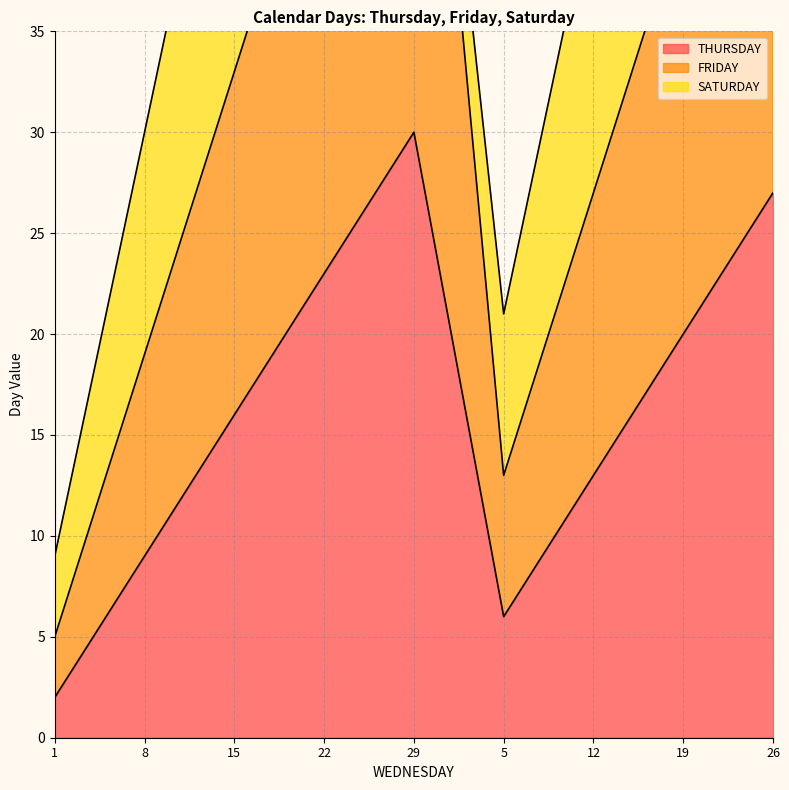

At how many categories does at least one series exceed 48?

2